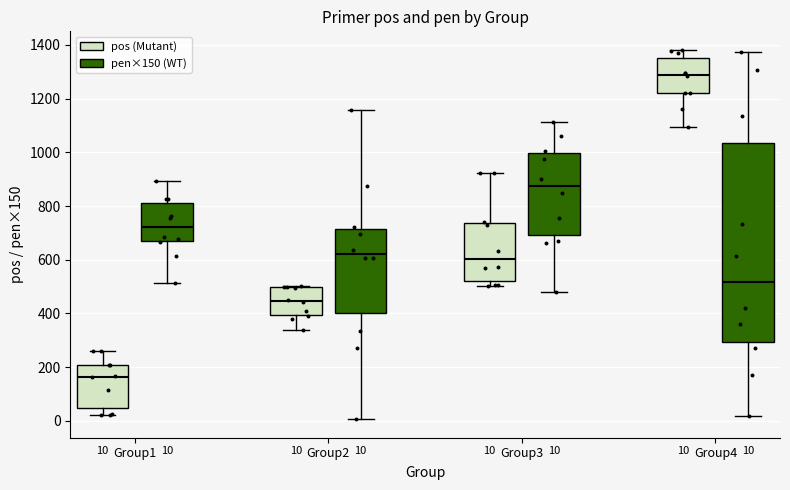

Which box's median line is the highest?

Group4 (pos (Mutant))